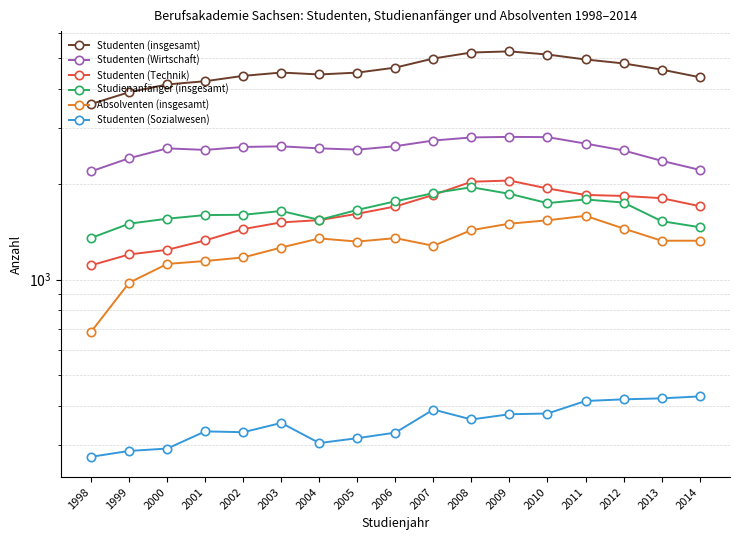

True or false: Studenten (Sozialwesen) has a value of 246 at 2013.

False